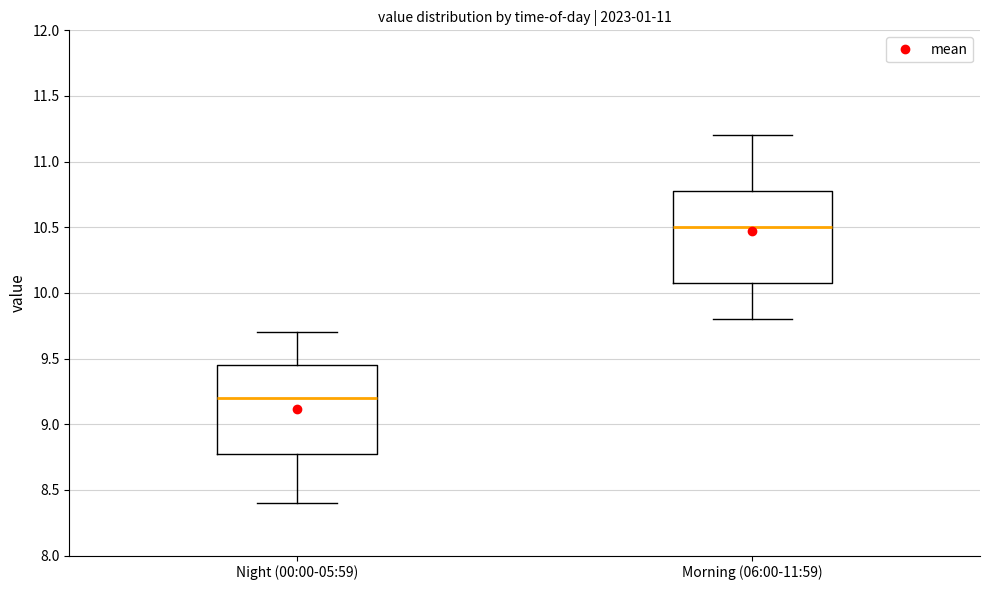

Which box's median line is the highest?

Morning (06:00-11:59)